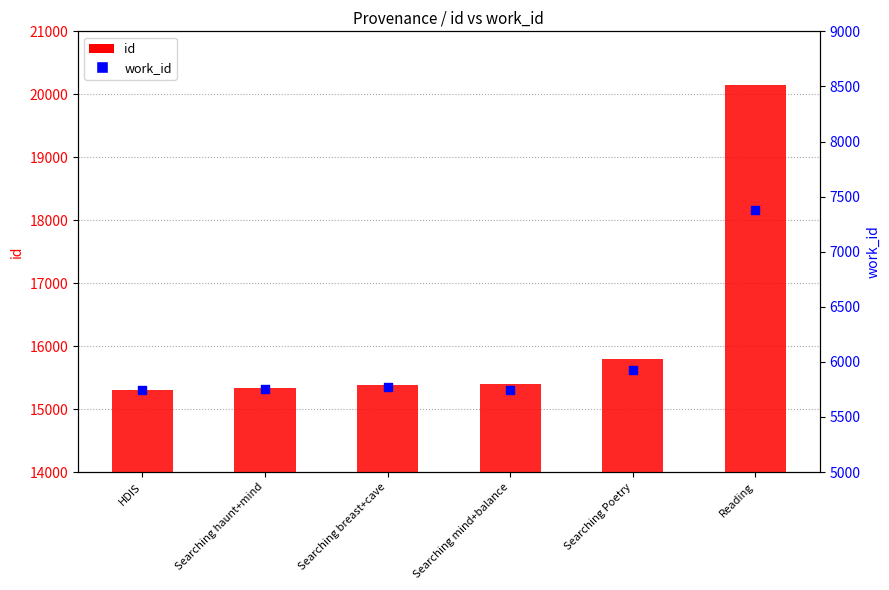

Which series contains the lowest Y value?

work_id